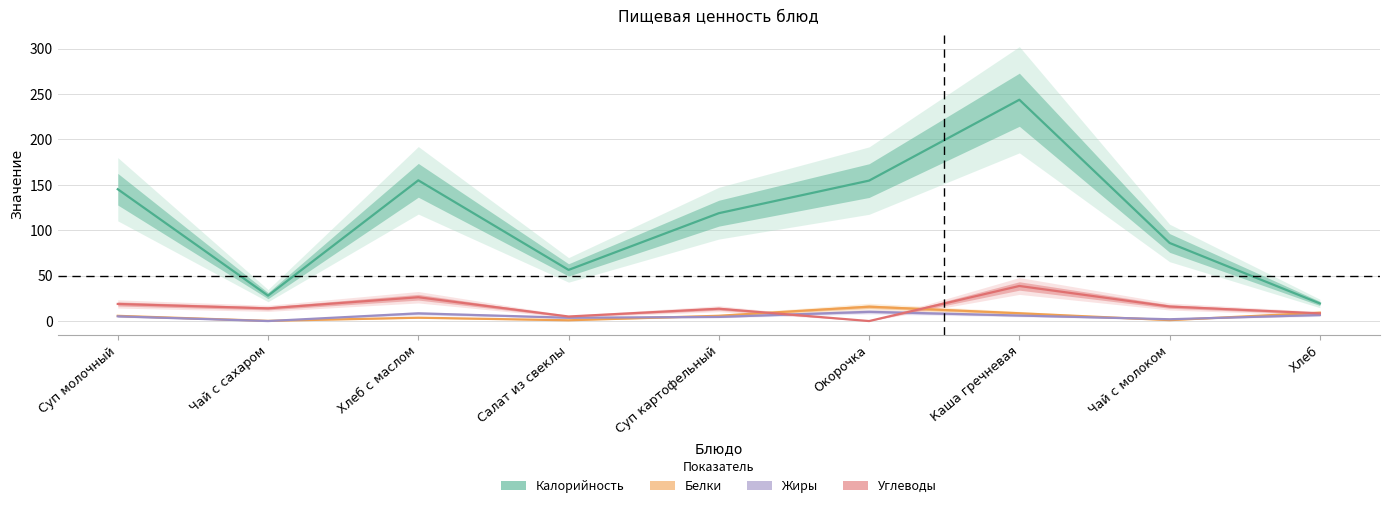

Which has a higher value, Каша гречневая or Чай с сахаром?

Каша гречневая